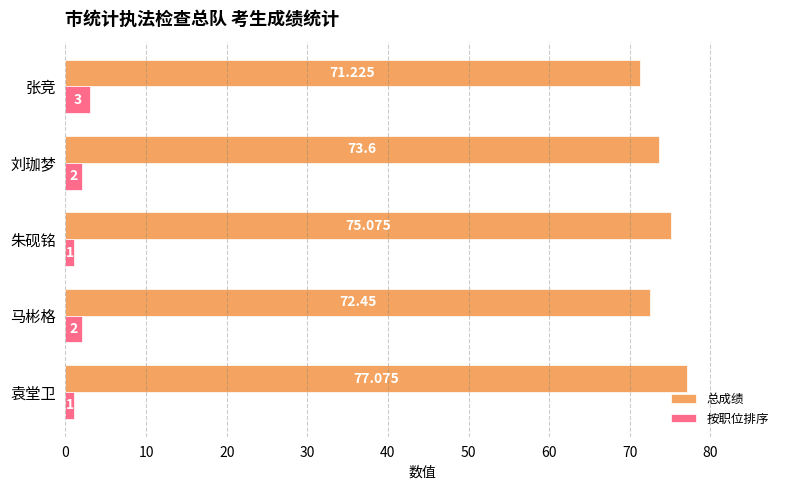

What is the highest value of the 按职位排序 series?

3.0